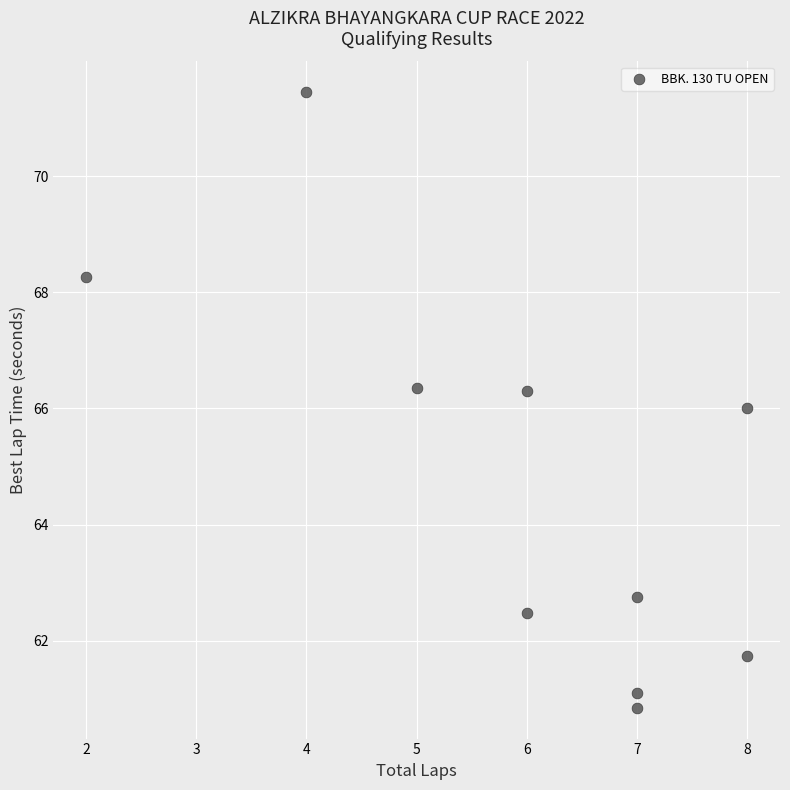

What is the average Y value?

64.7